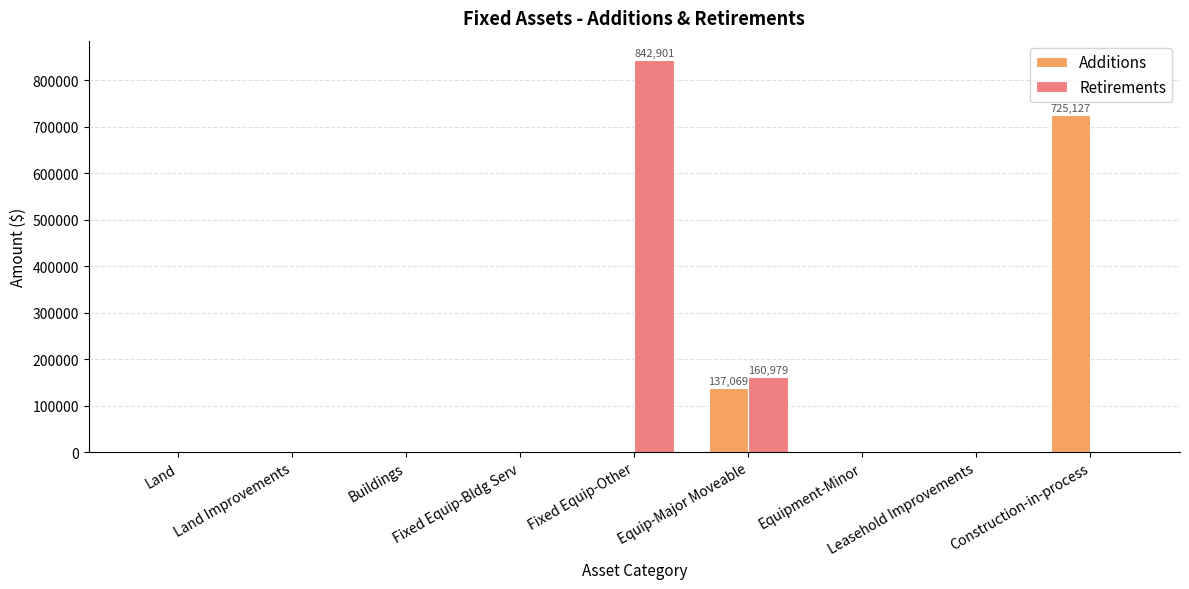

Which series changed the most between Equipment-Minor and Construction-in-process?

Additions